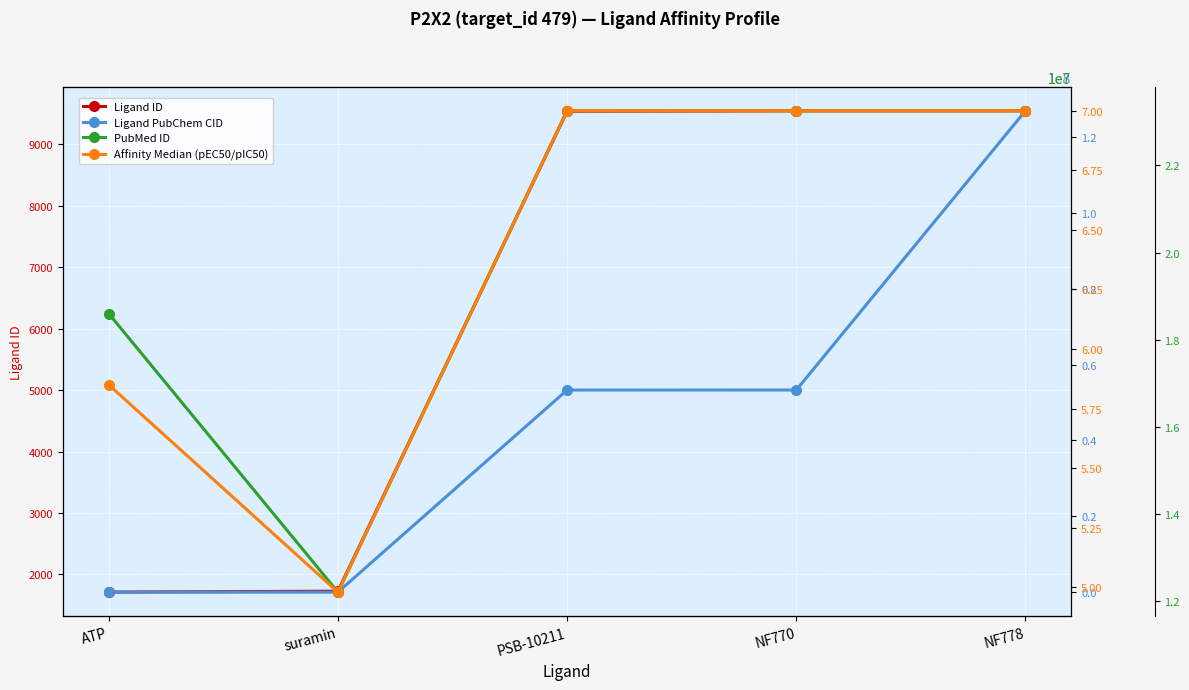

What value does the PubMed ID series have at NF778?

23253448.0